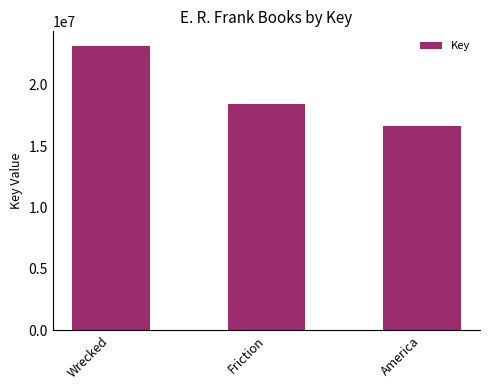

Where is the data nearest to the value 19903500?

Friction